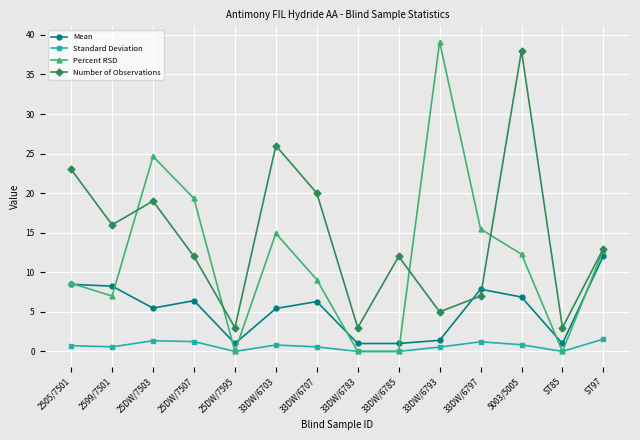

Count the number of data series in this chart.

4